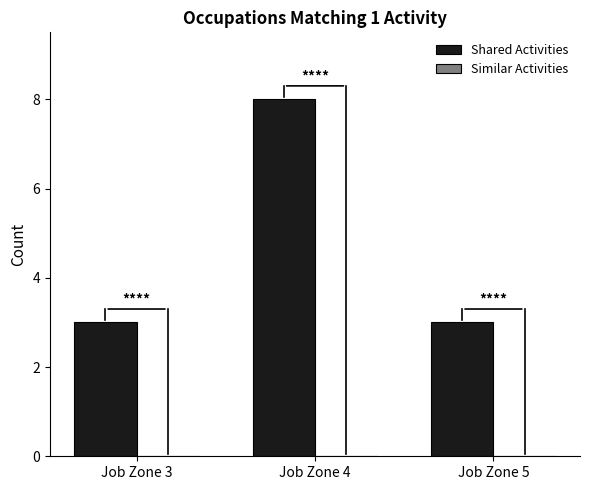

What is the greatest value displayed?

8